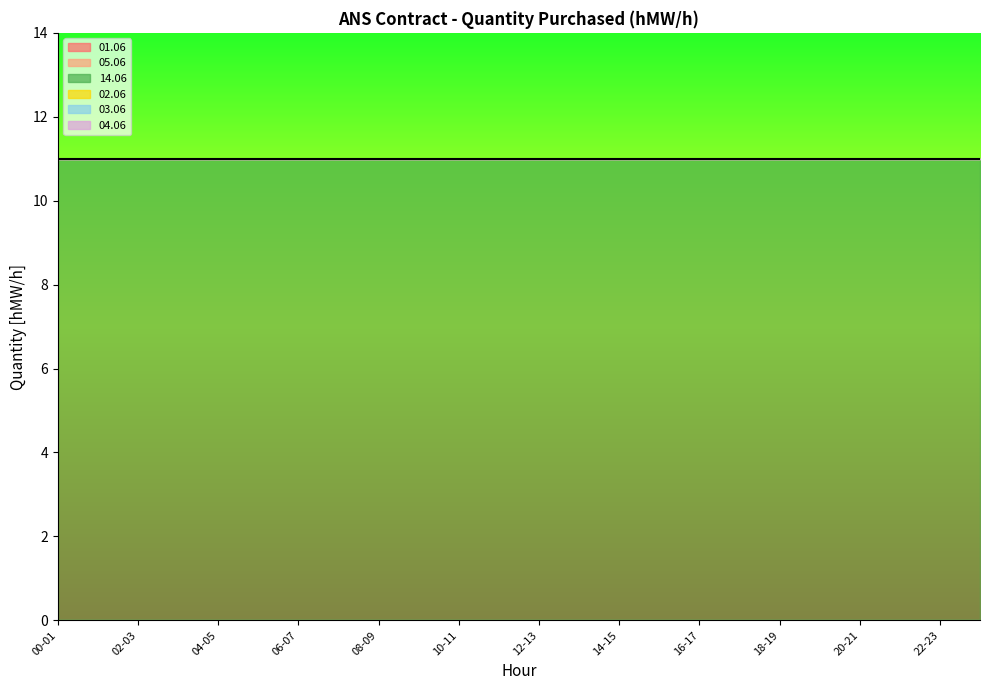

Does the chart display data point markers on the line(s)?

No